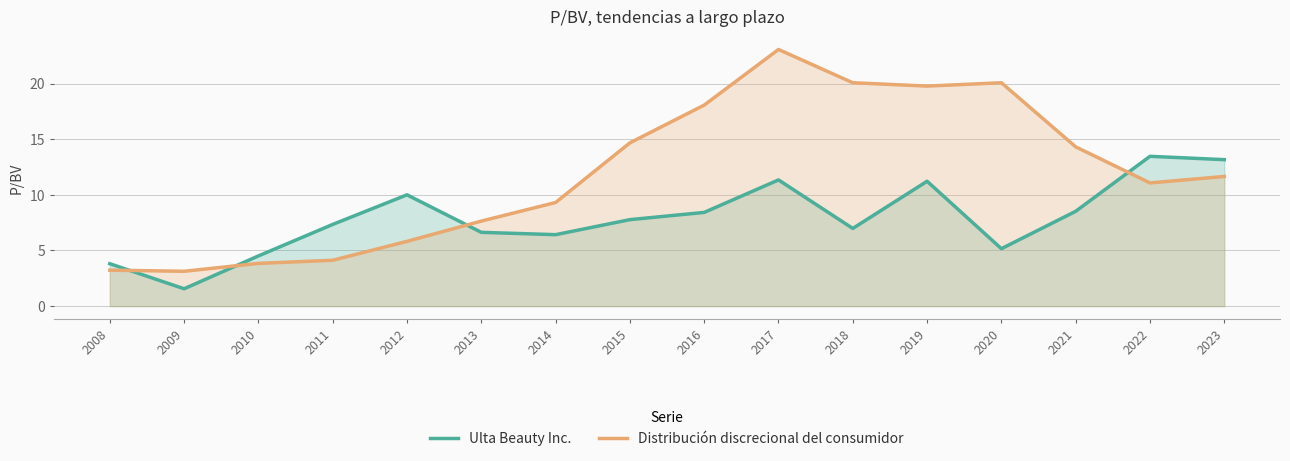

Between which two adjacent categories do Distribución discrecional del consumidor and Ulta Beauty Inc. first intersect?

2008 and 2009